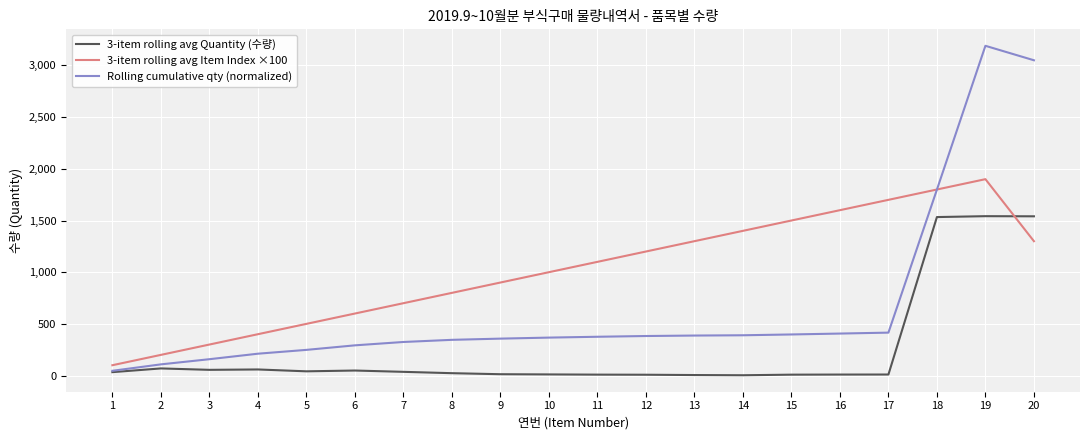

What is the highest value of the 3-item rolling avg Quantity (수량) series?

1542.0